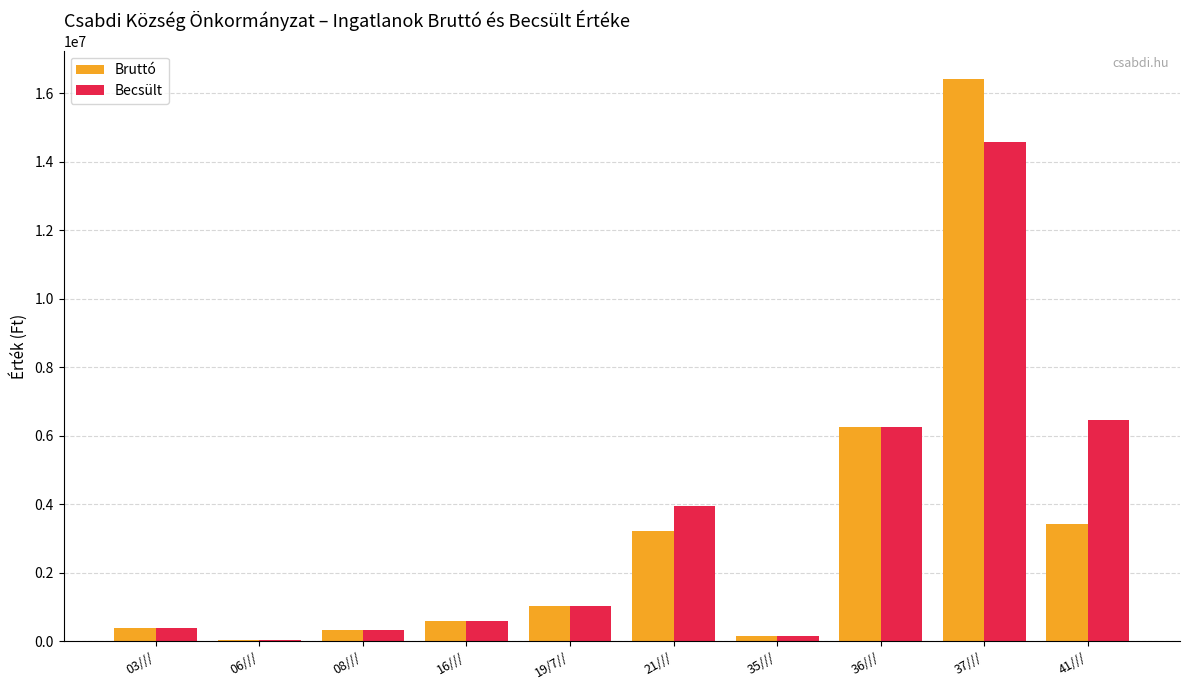

Which series has the widest spread of values?

Bruttó